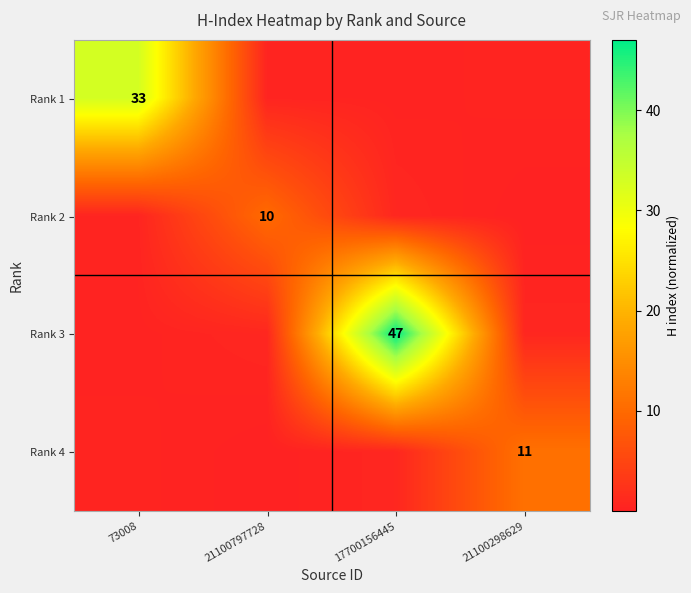

Is the value of Rank 1 at 73008 greater than the value of Rank 4 at 21100298629?

Yes